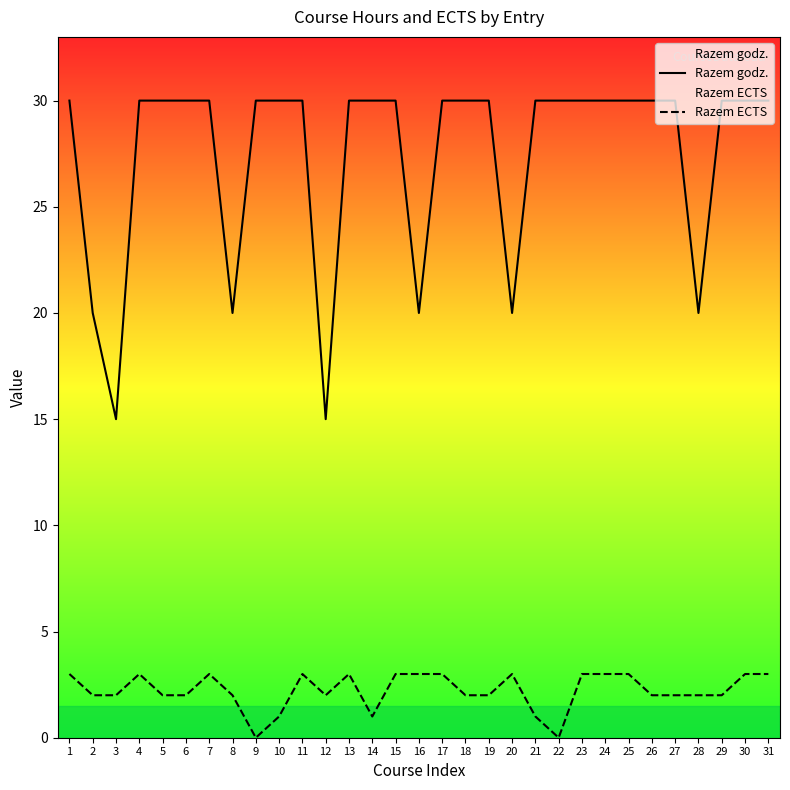

What is the value of the Razem godz. point at the 23rd from the left?

30